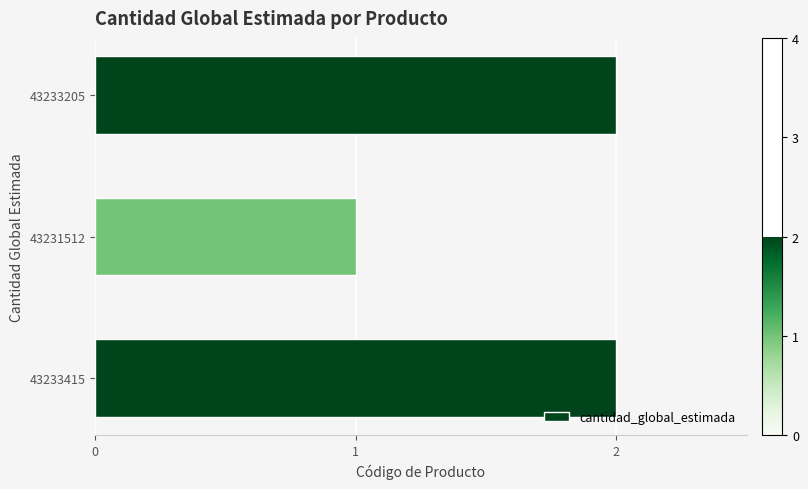

At which category does the chart reach its minimum across all series?

43231512